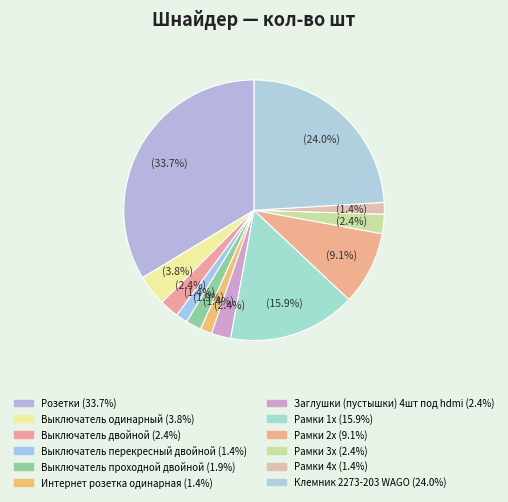

What percentage is the Заглушки (пустышки) 4шт под hdmi slice, to the nearest percent?

2%